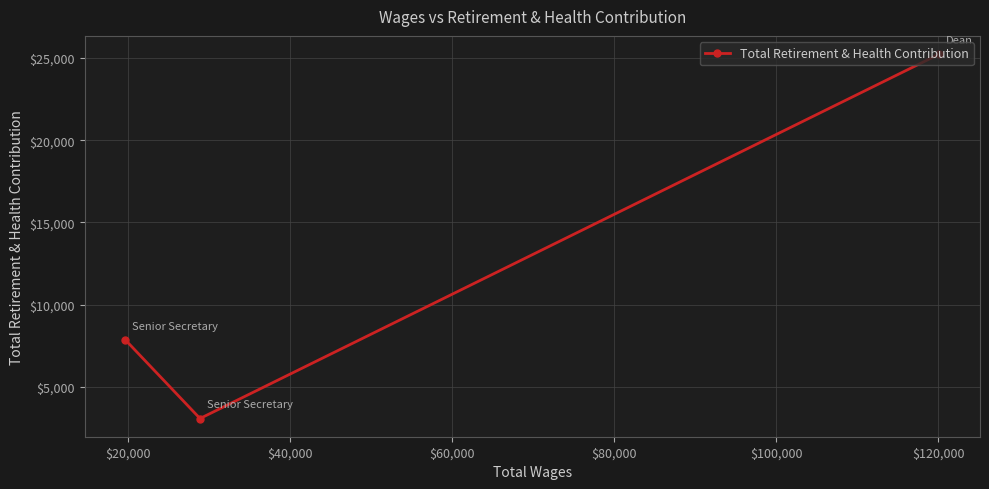

What is the value of the 2nd point from the left?

3080